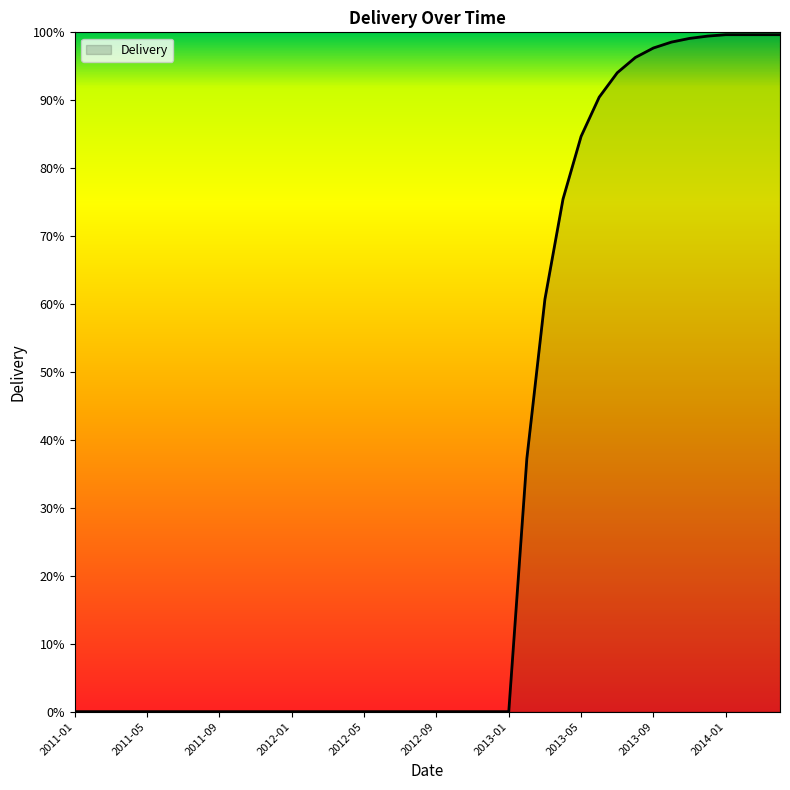

What is the greatest value displayed?

99.7